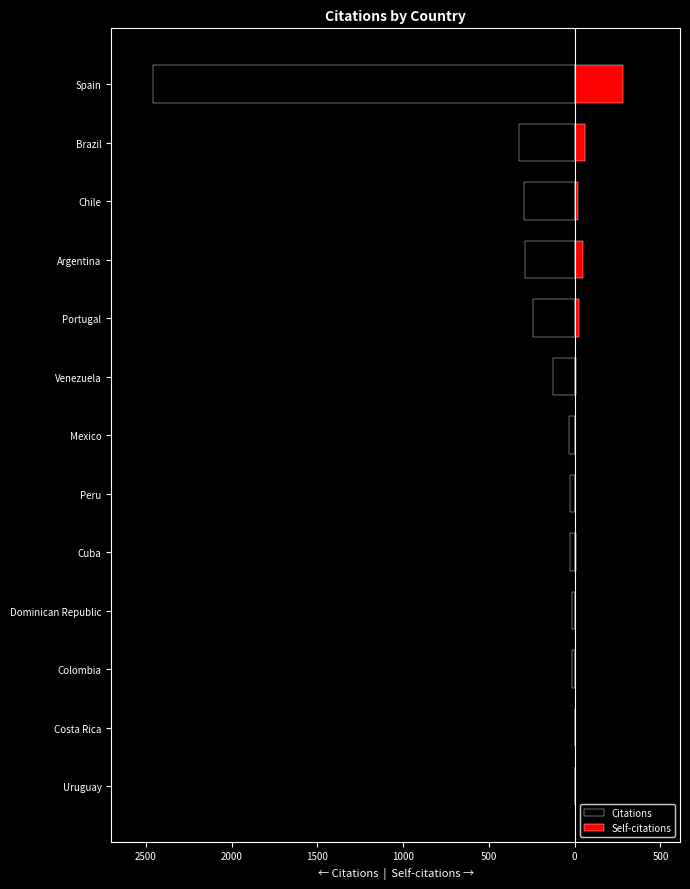

Reading left to right, what are all the values shown in this chart?

Citations: 0	0	-14	-15	-29	-30	-31	-127	-242	-291	-293	-322	-2457
Self-citations: 0	0	0	1	8	0	4	6	25	48	22	58	281